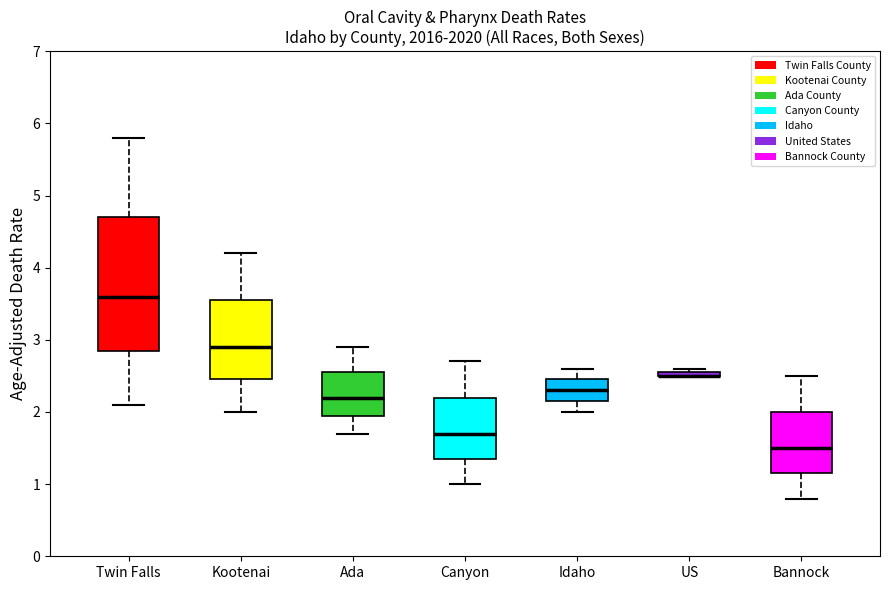

Which box is the tallest, from its lower edge to its upper edge?

Twin Falls